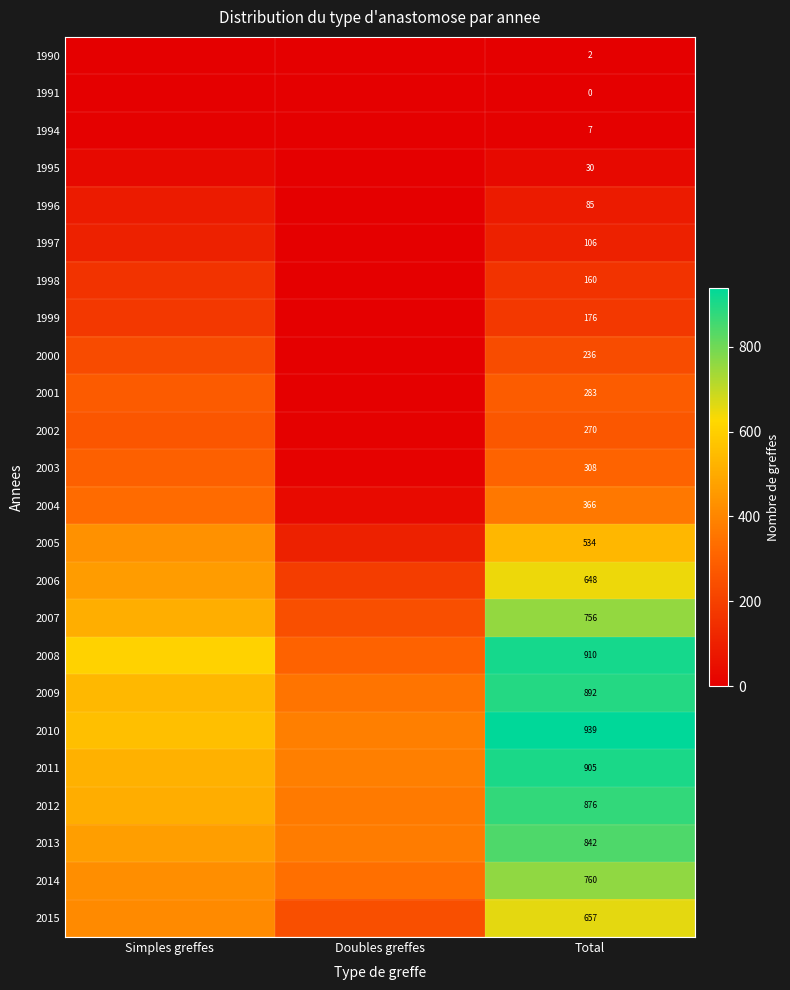

Is it true that 1990 equals 2 at Total?

True